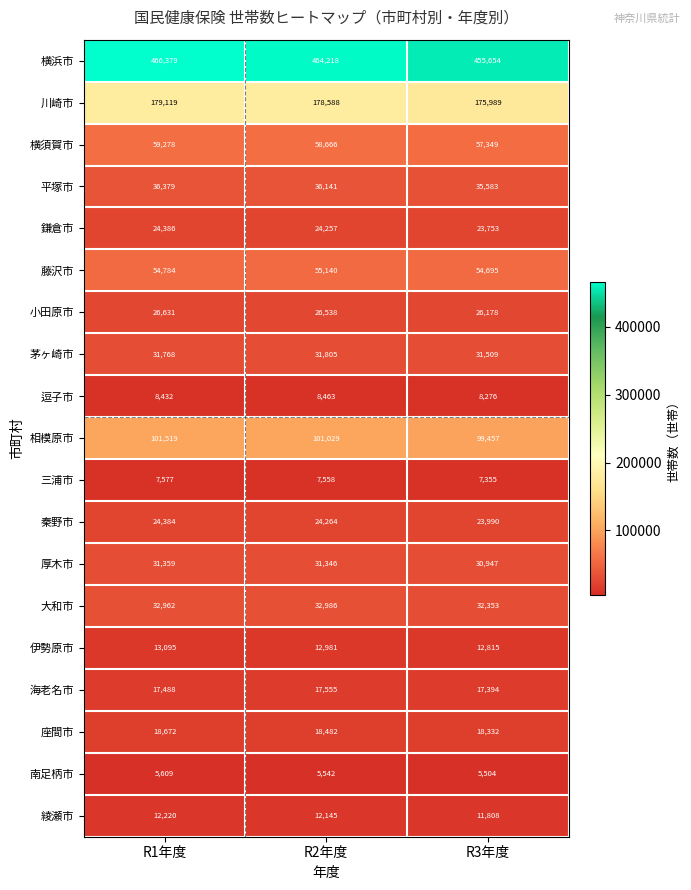

True or false: 平塚市 has a value of 36379 at R1年度.

True